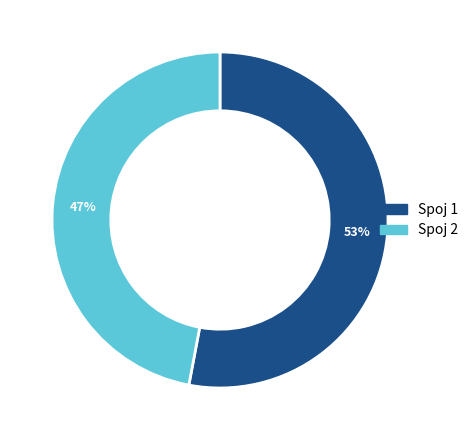

To the nearest percent, what is the average slice percentage?

50%